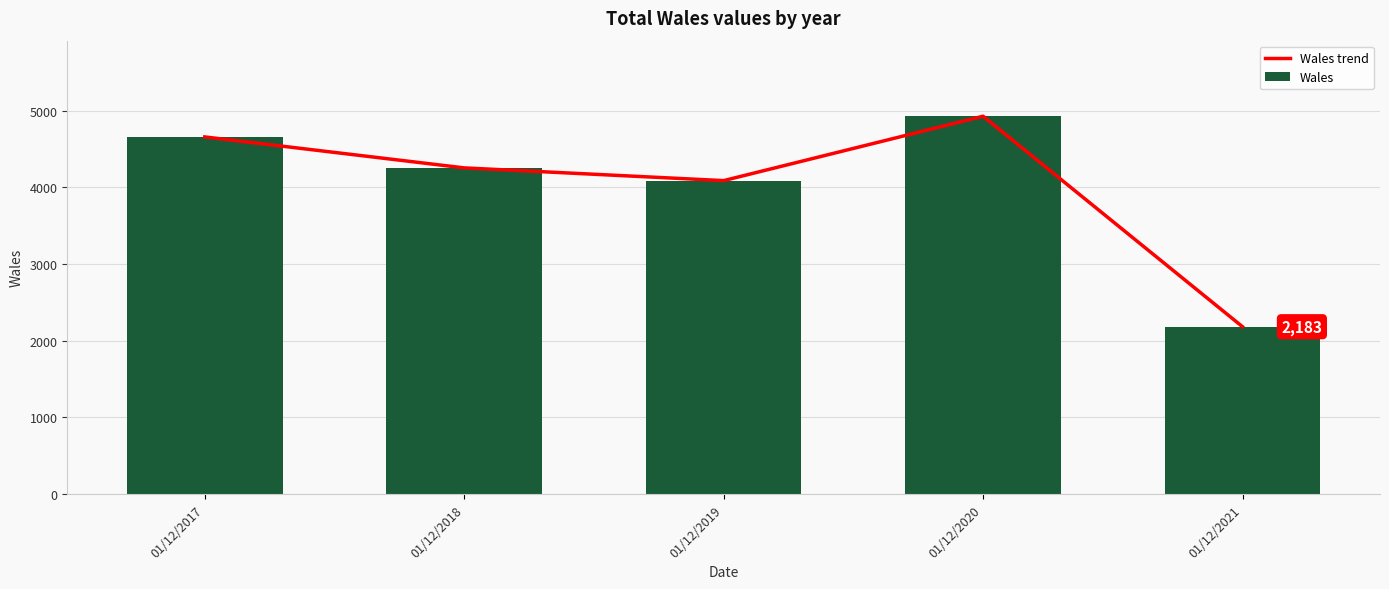

Rank the series by their maximum value, from lowest to highest.

Wales trend, Wales